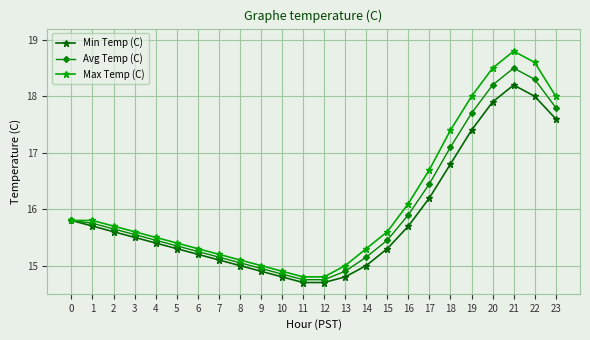

True or false: Avg Temp (C) has a value of 14.9 at 13.

True